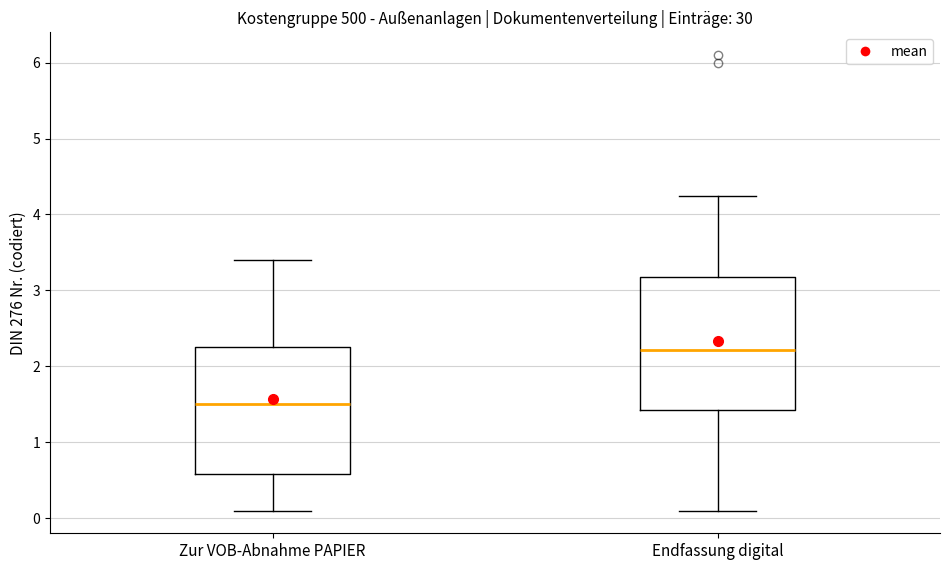

Where does the median line of the box for Endfassung digital sit on the y-axis? The values are not printed on the chart, so give them approximately, as read against the axis.

2.2